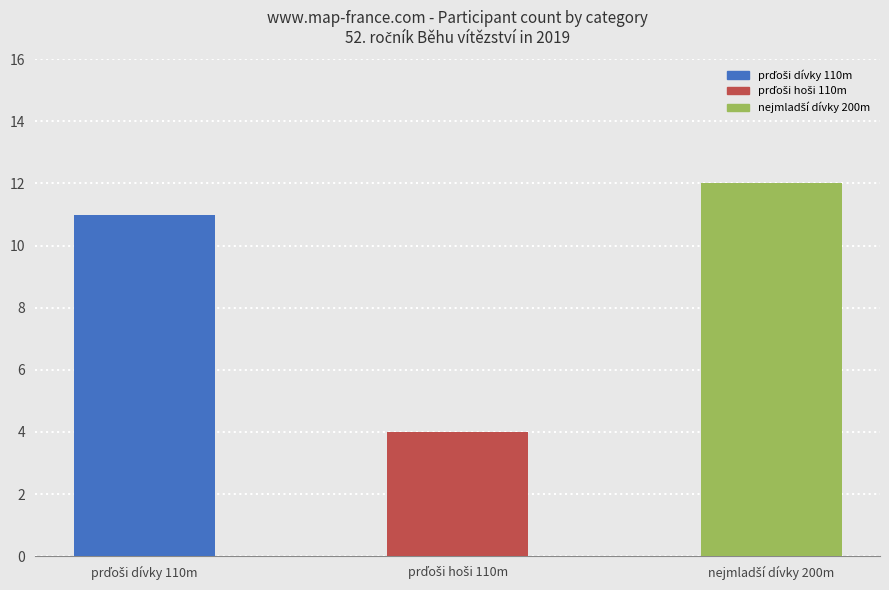

Reading left to right, what are all the values shown in this chart?

11	4	12